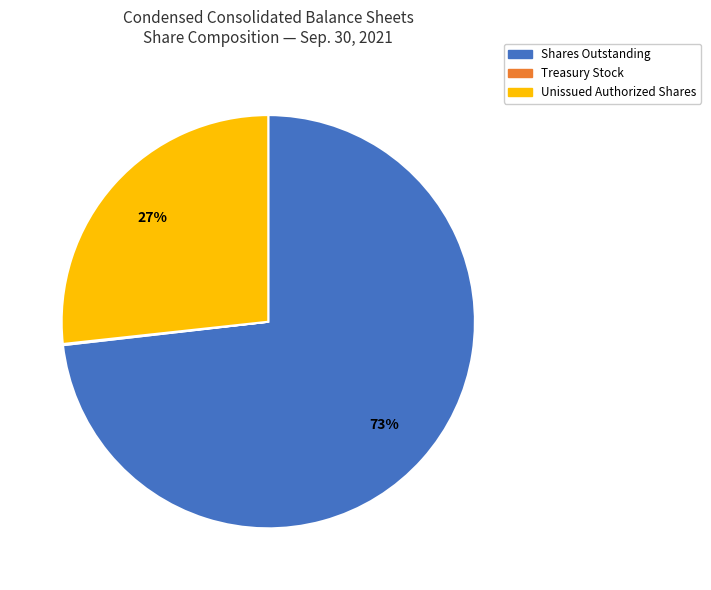

To the nearest percent, what is the average slice percentage?

33%